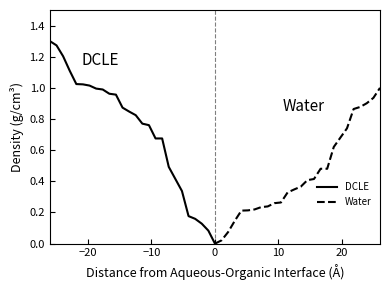

Which series has the largest range (max minus min)?

DCLE